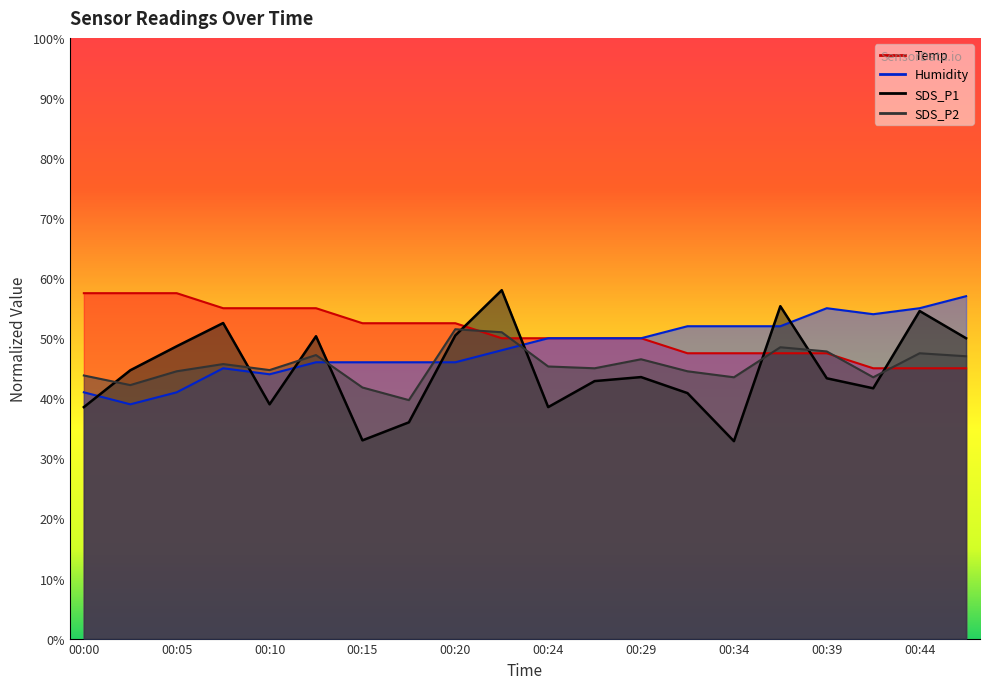

At which category does SDS_P1 reach its first local valley?

00:10